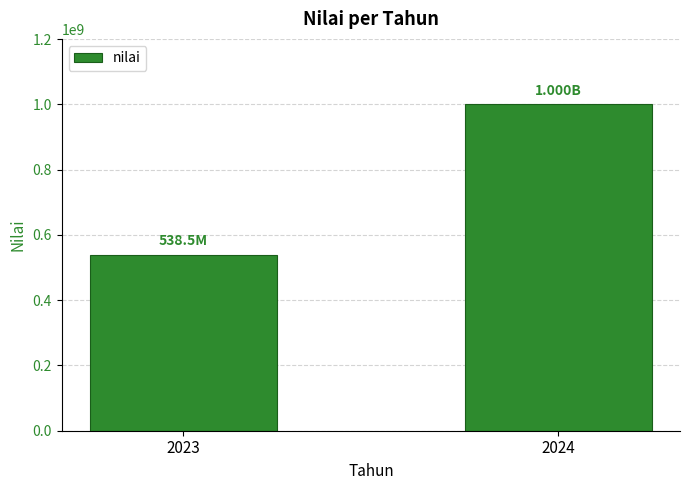

What is the value of the 2nd bar from the left?

1000500000